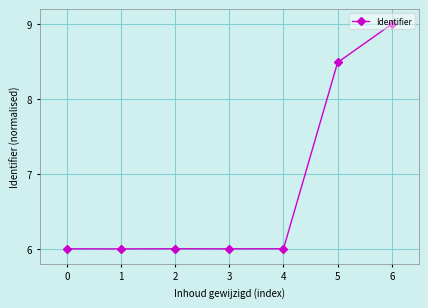

The chart shows a value of 8.6 at 1. True or false?

False